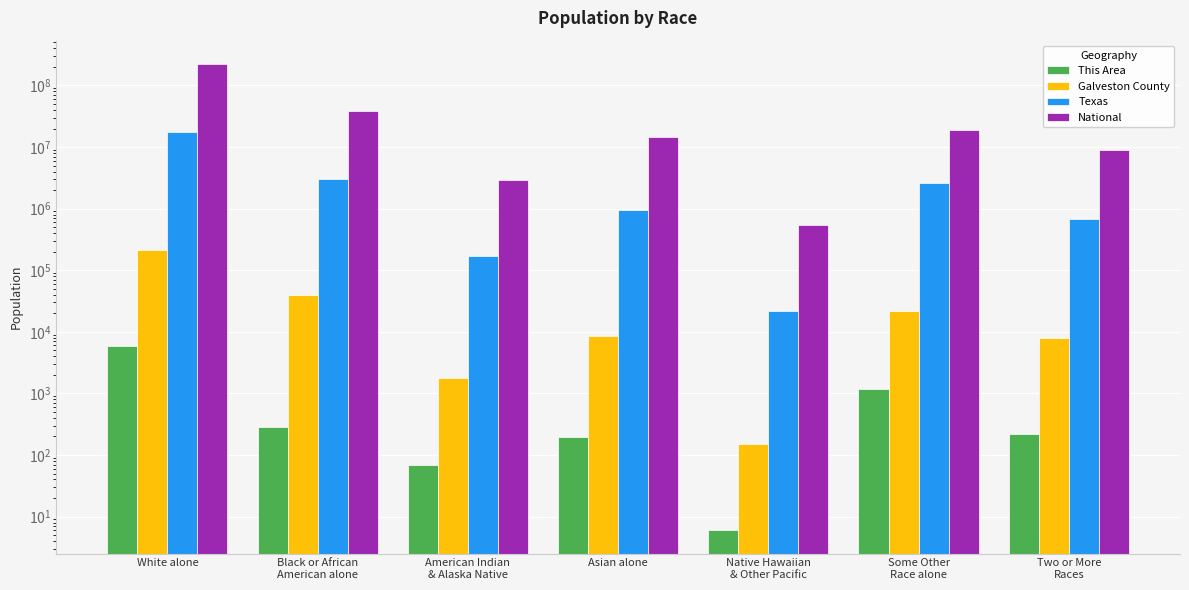

Which has a higher value, Asian alone or Two or More
Races?

Two or More
Races